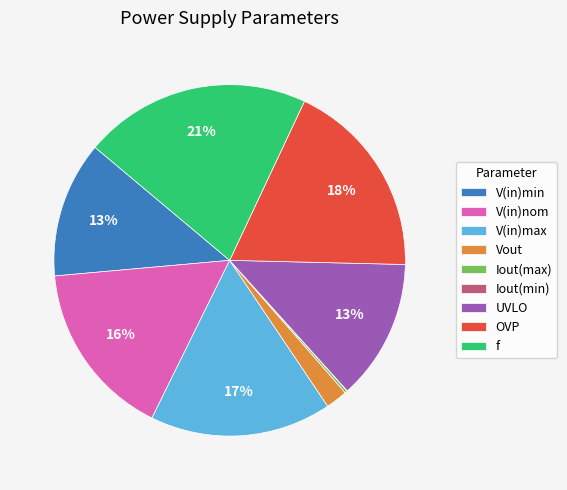

To the nearest percent, what is the difference between the largest and smallest slice percentages?

21%